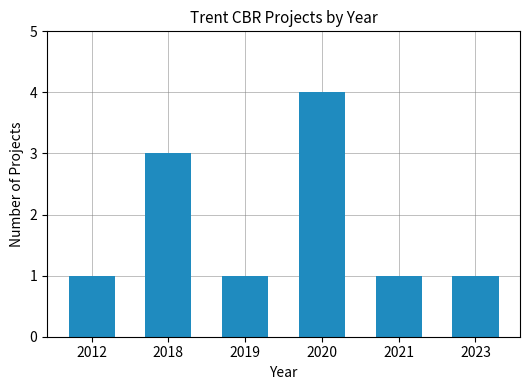

What is the average value?

2